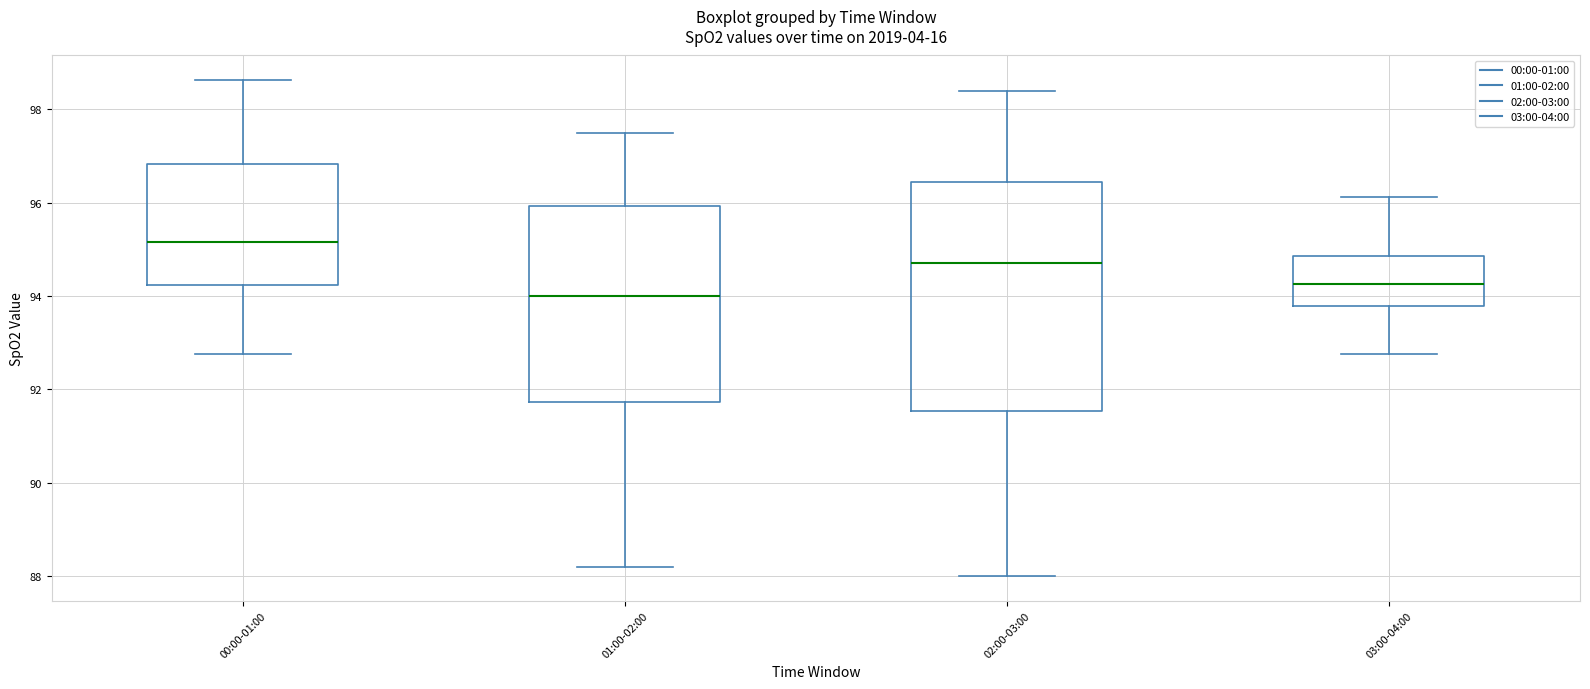

Where is the upper edge of the box for 02:00-03:00 on the y-axis? The values are not printed on the chart, so give them approximately, as read against the axis.

96.4